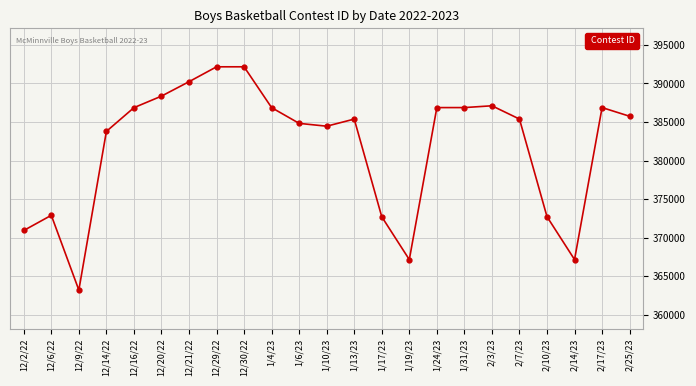

What value does the data have at 12/29/22?

392153